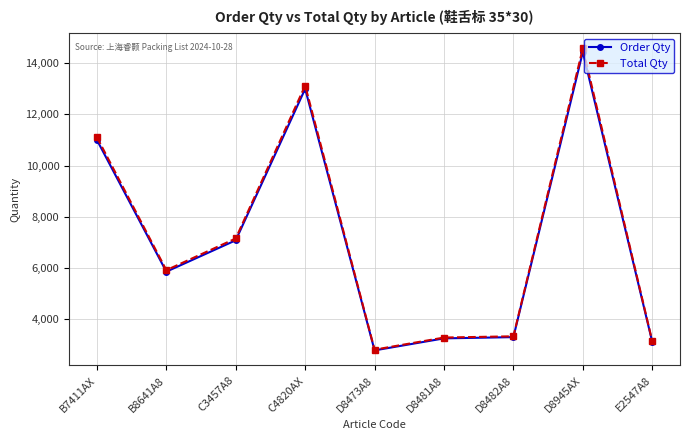

At which category is the sum across all series the highest?

D8945AX